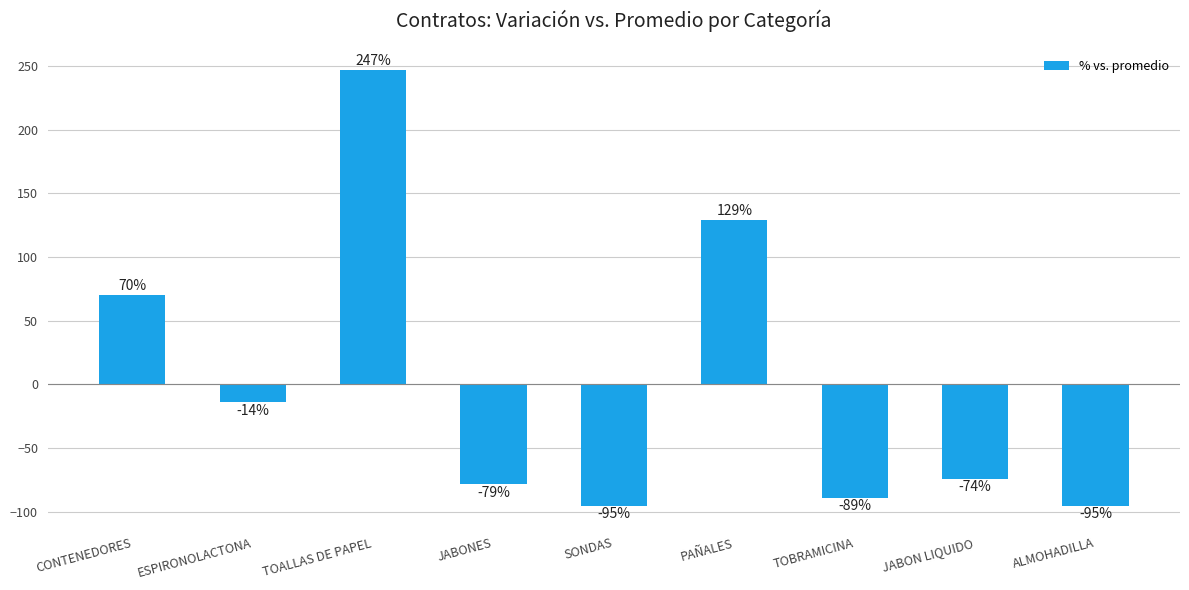

How many negative values are there?

6